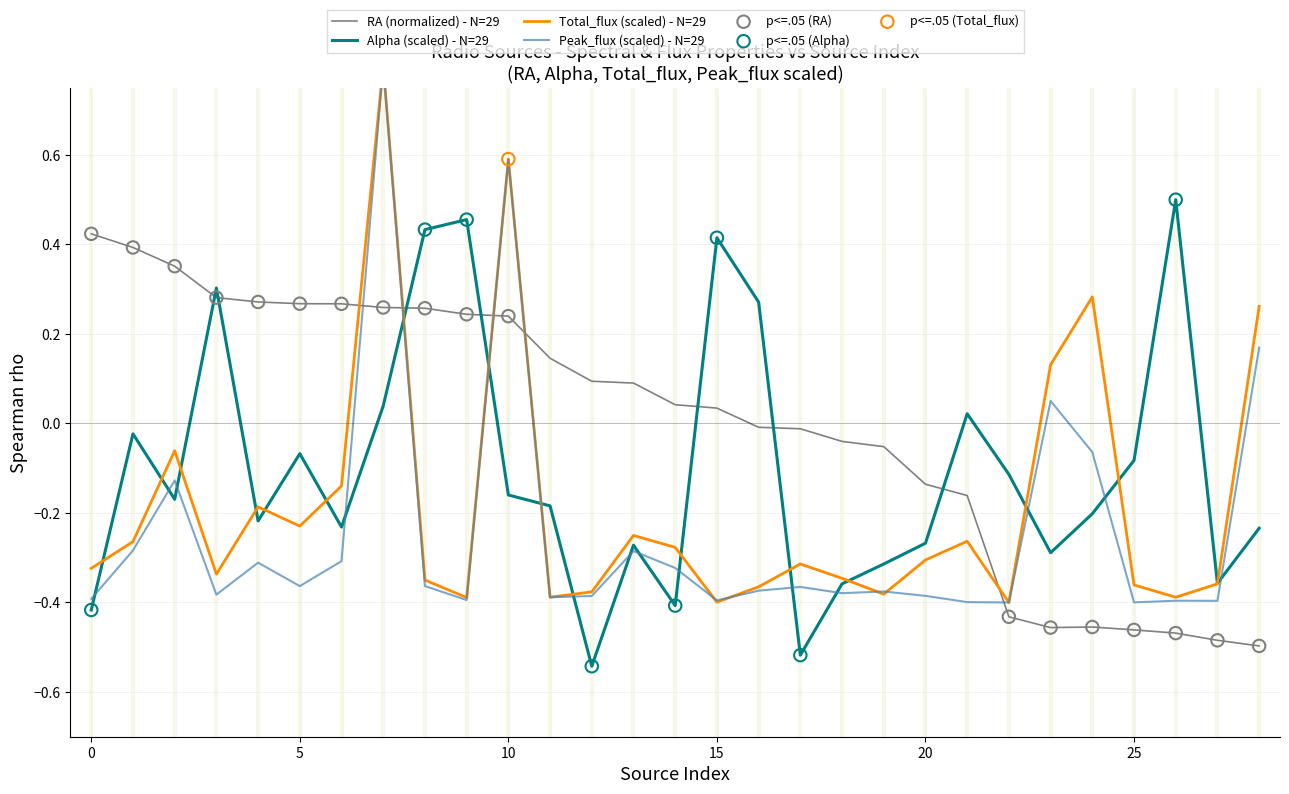

At how many categories does at least one series exceed 0?

22